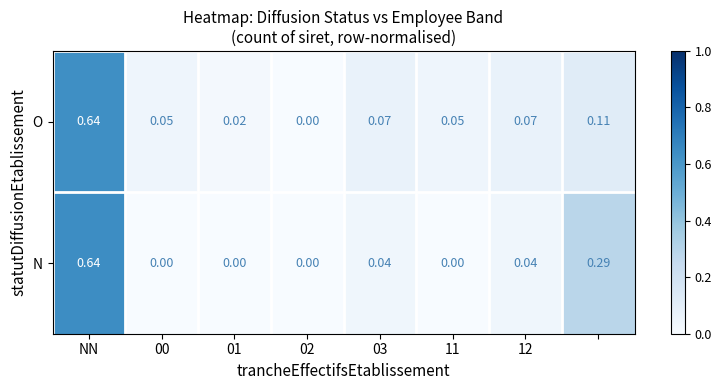

How many positive values does the N series have?

4